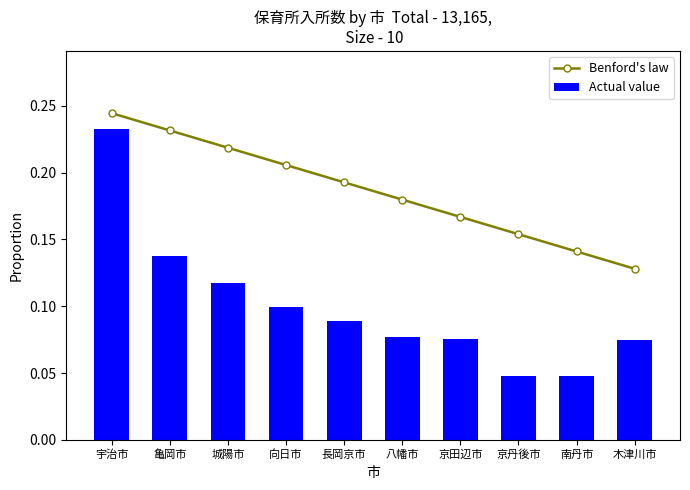

Reading left to right, transcribe all the data shown in this chart.

Benford's law: 0.2	0.2	0.2	0.2	0.2	0.2	0.2	0.2	0.1	0.1
Actual value: 0.2	0.1	0.1	0.1	0.1	0.1	0.1	0.0	0.0	0.1